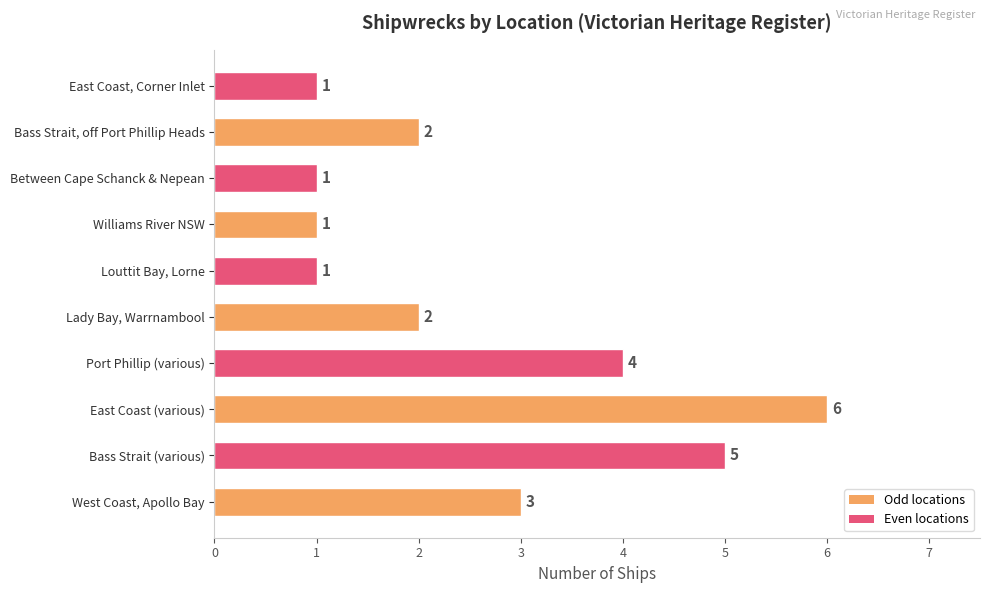

What is the maximum value shown in the chart?

6